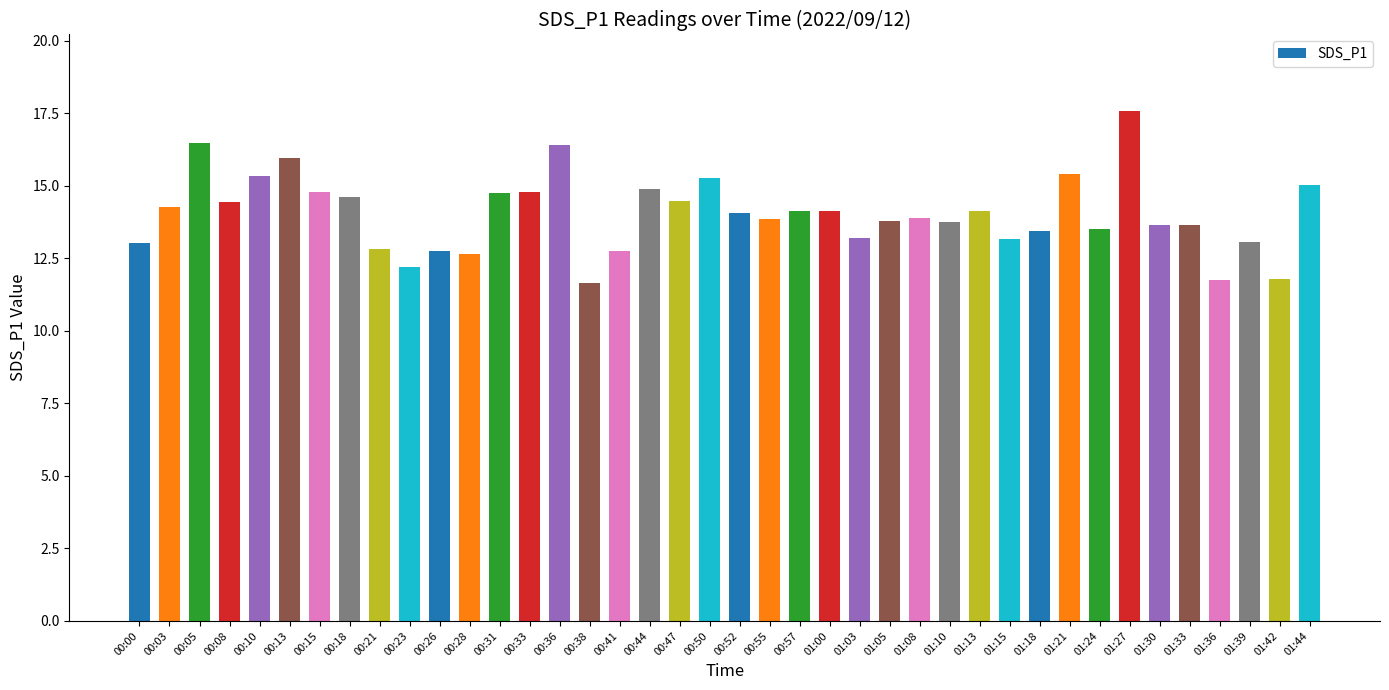

How many data points are above 14?

20